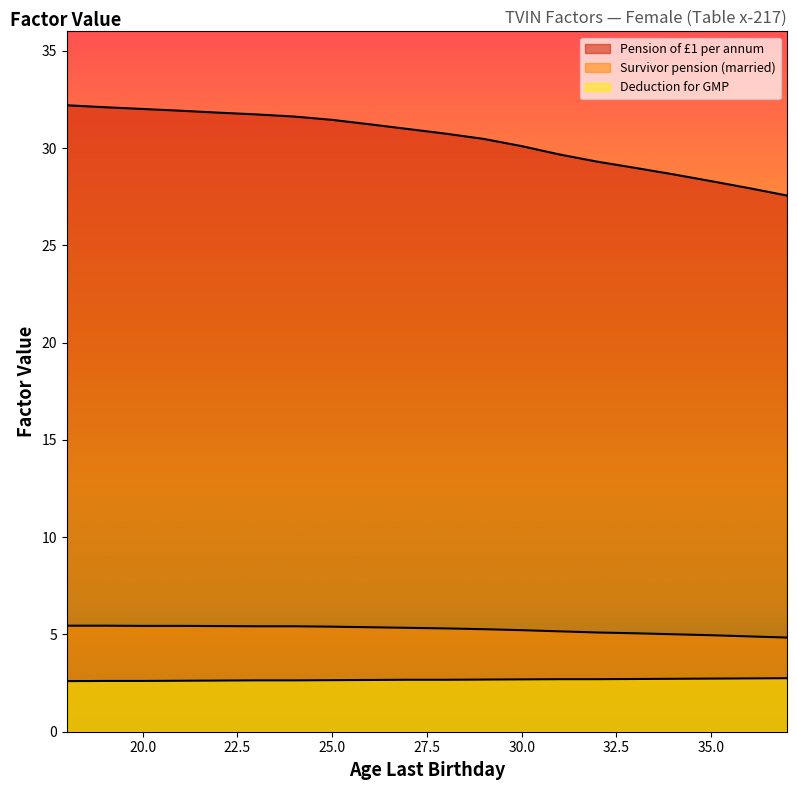

What is the value of the Pension of £1 per annum point at the 19th from the left?

27.9